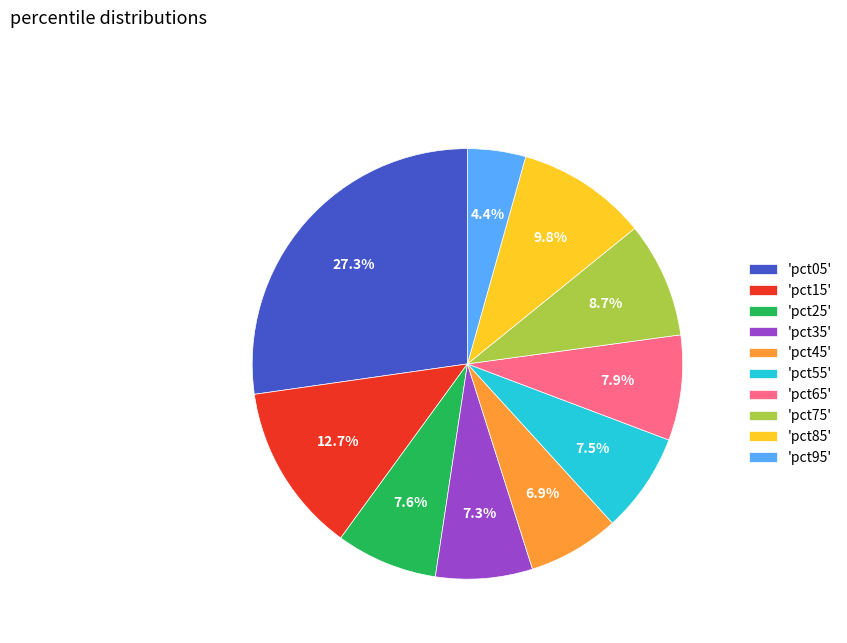

Is there any slice that represents more than half of the pie?

No